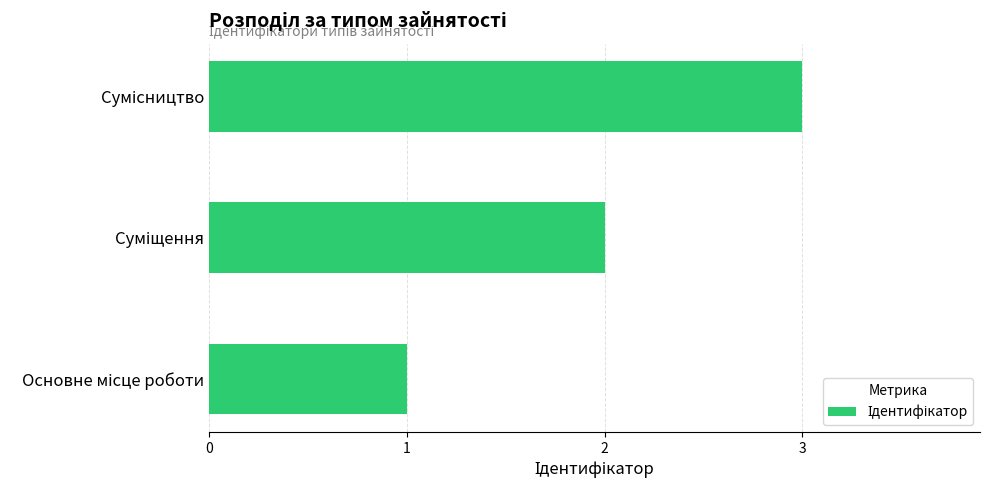

What is the sum of all values?

6